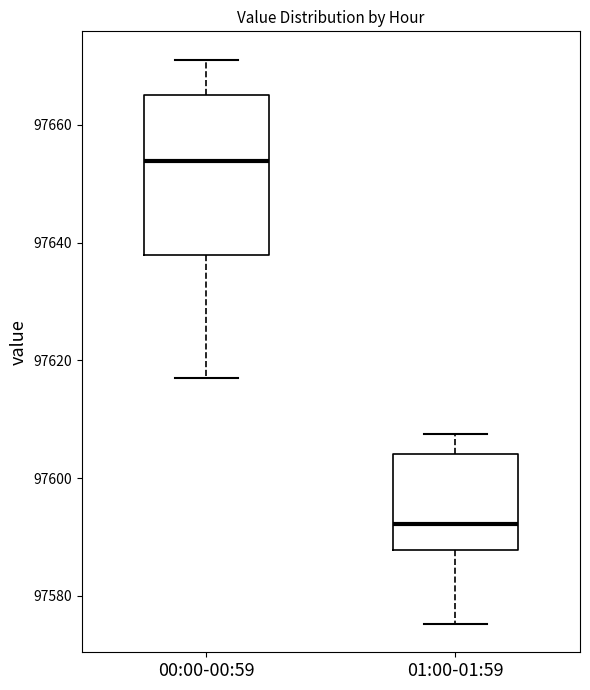

Which box's median line is the highest?

00:00-00:59